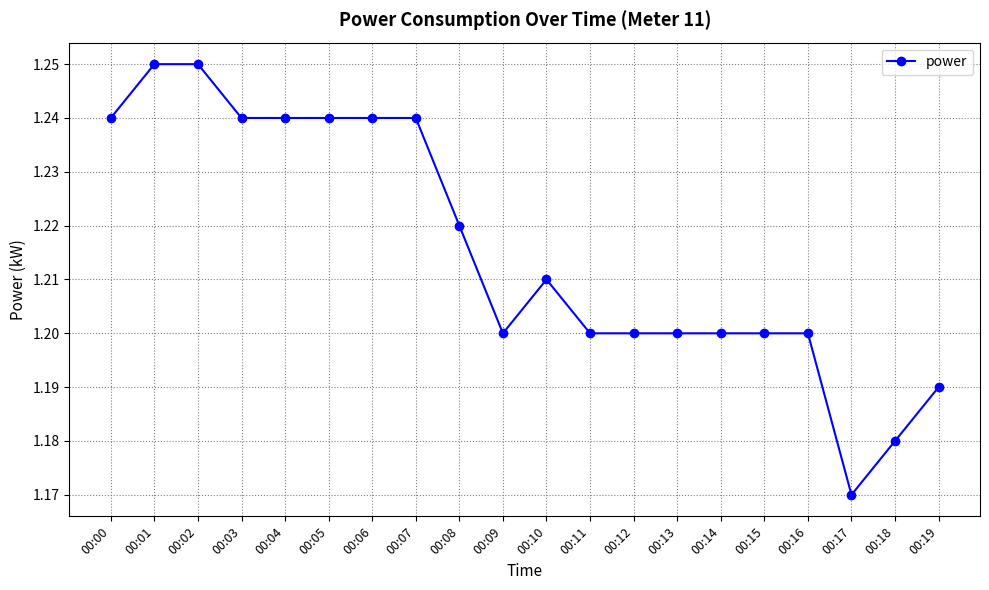

Approximately how many times larger is the value at 00:07 compared to 00:04?

1.0